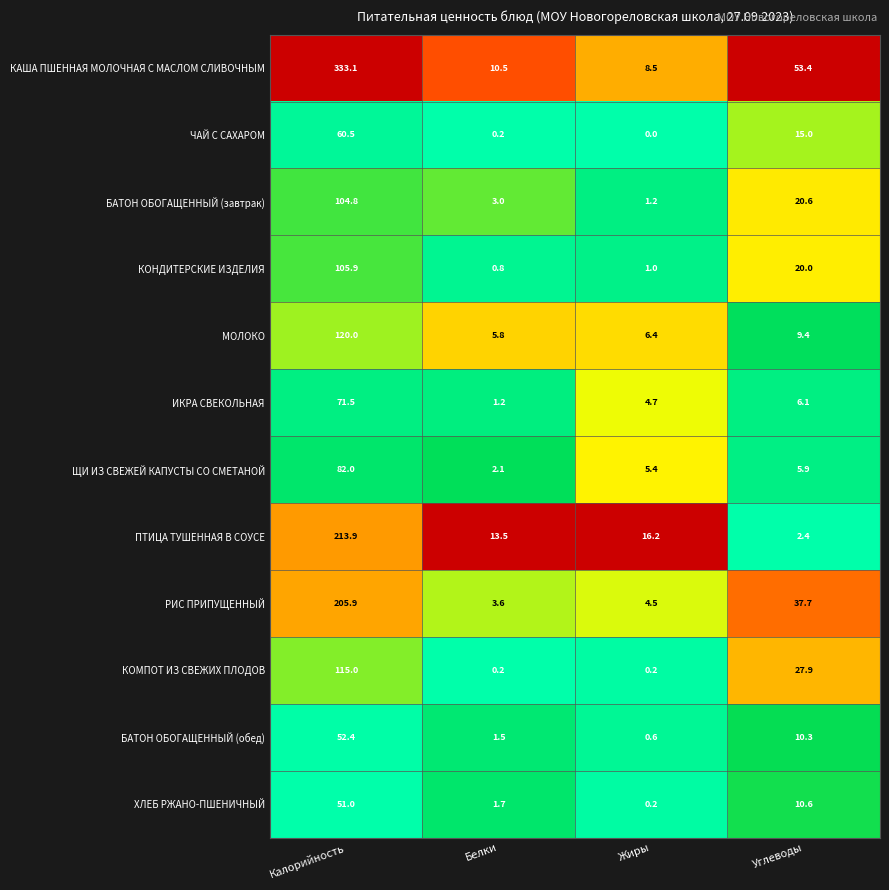

What is the spread (max minus min) of values at Жиры?

16.2